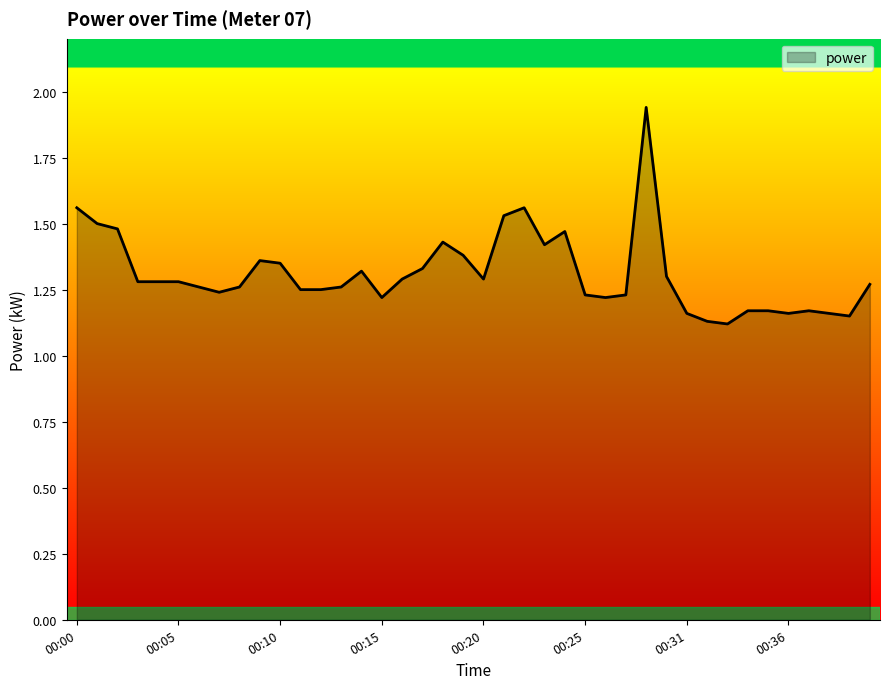

What is the difference between the maximum and minimum values?

0.8